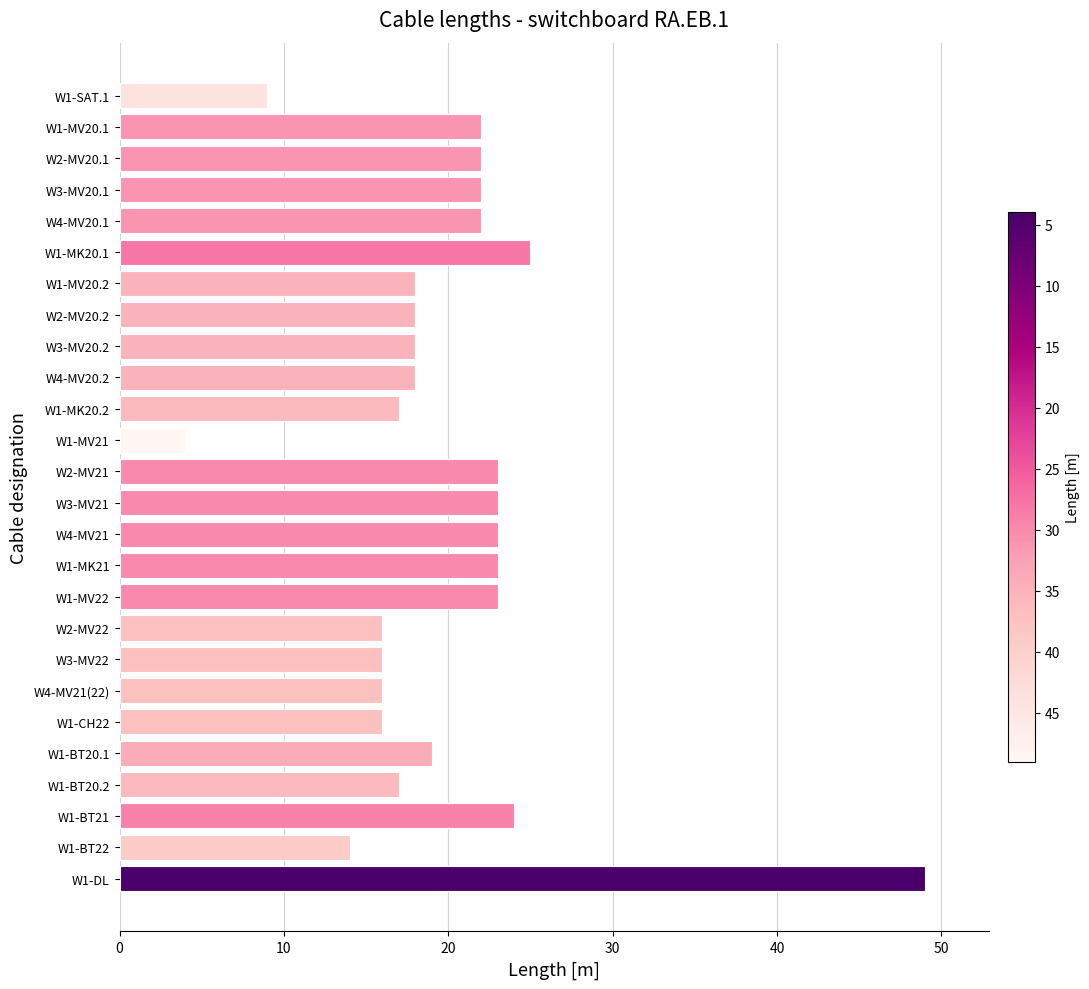

Where is the data nearest to the value 26?

W1-MK20.1